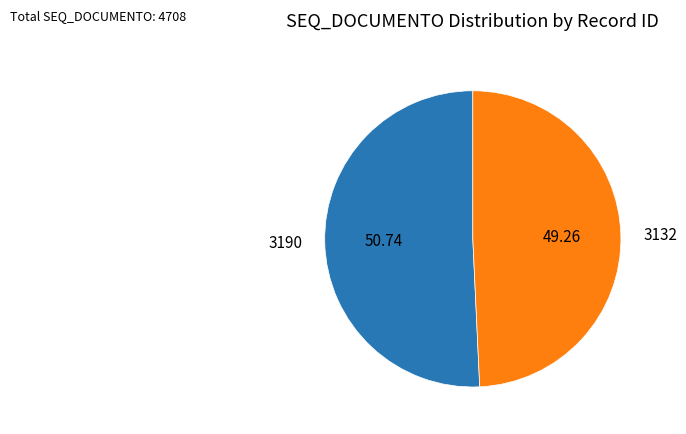

Rank the categories by value from highest to lowest.

3190, 3132